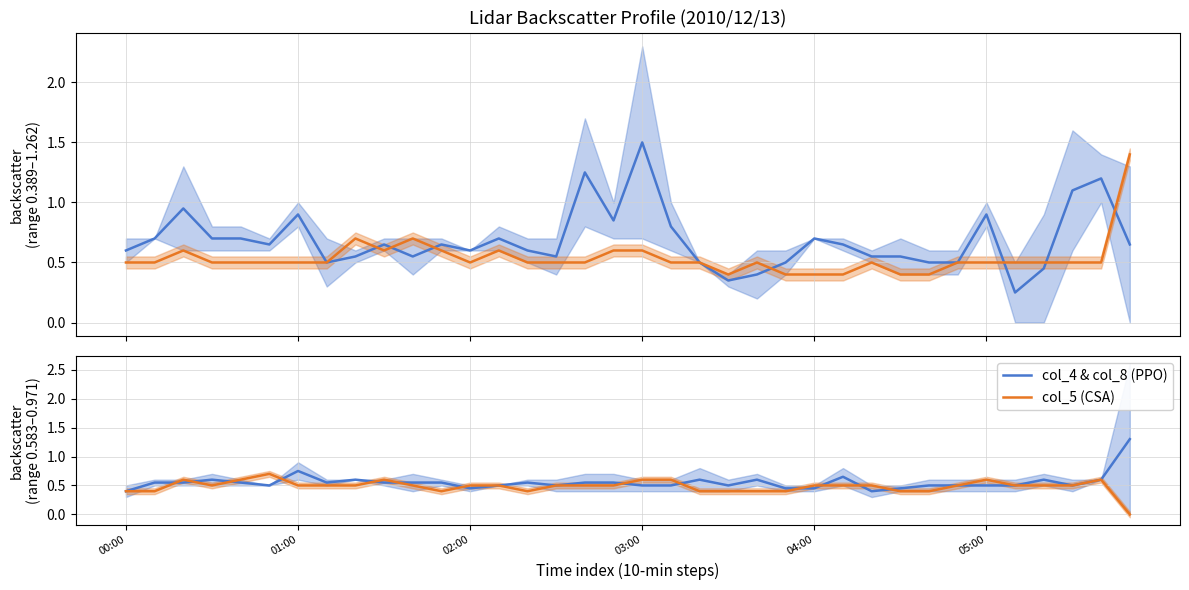

The value of col_2 & col_11 (PPO) at 22 is 0.4. True or false?

True